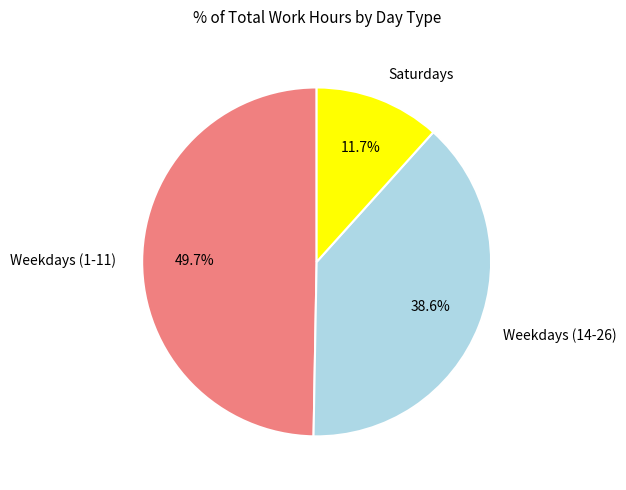

Rank the categories by value from highest to lowest.

Weekdays (1-11), Weekdays (14-26), Saturdays